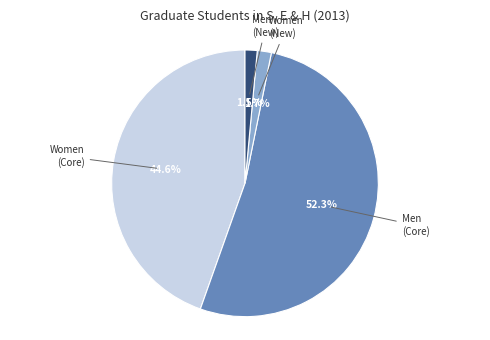

Is there any slice that represents more than half of the pie?

Yes